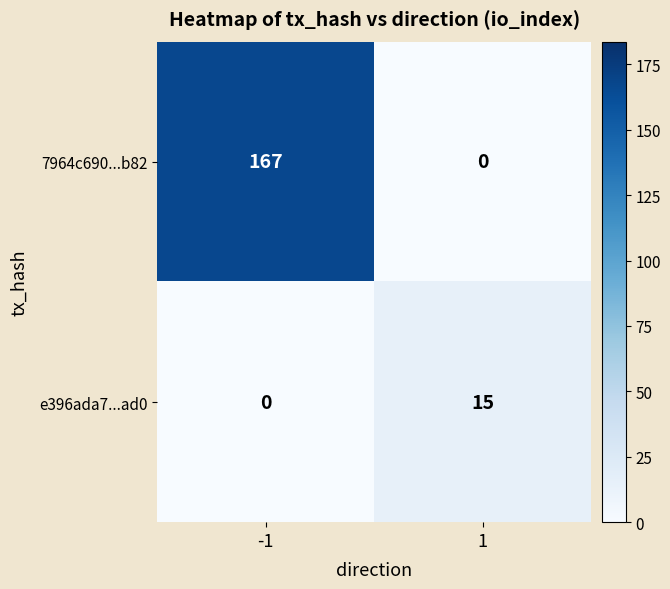

What is the sum of all 7964c690...b82 values?

167